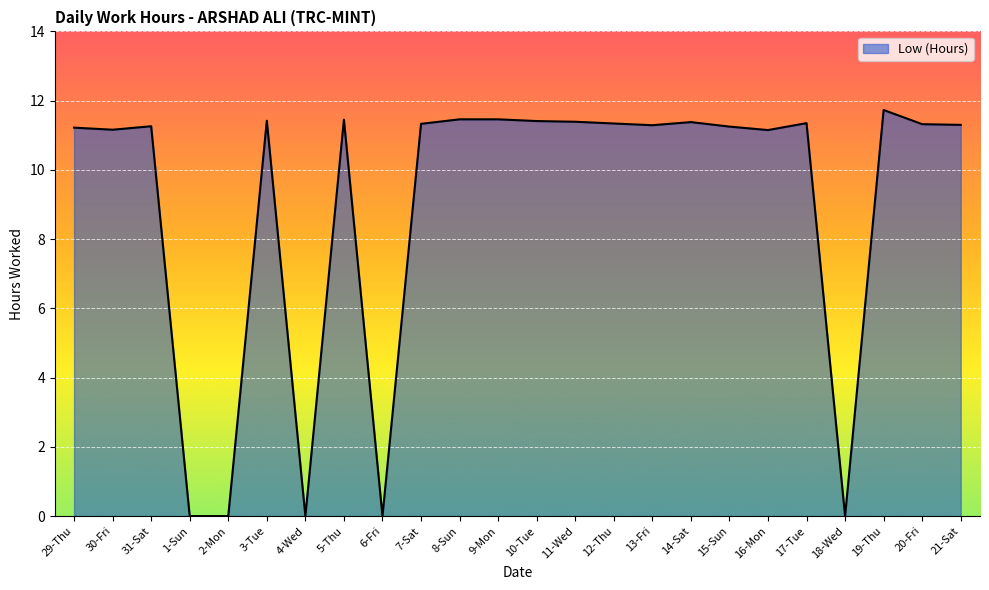

What position from the left is 6-Fri?

9